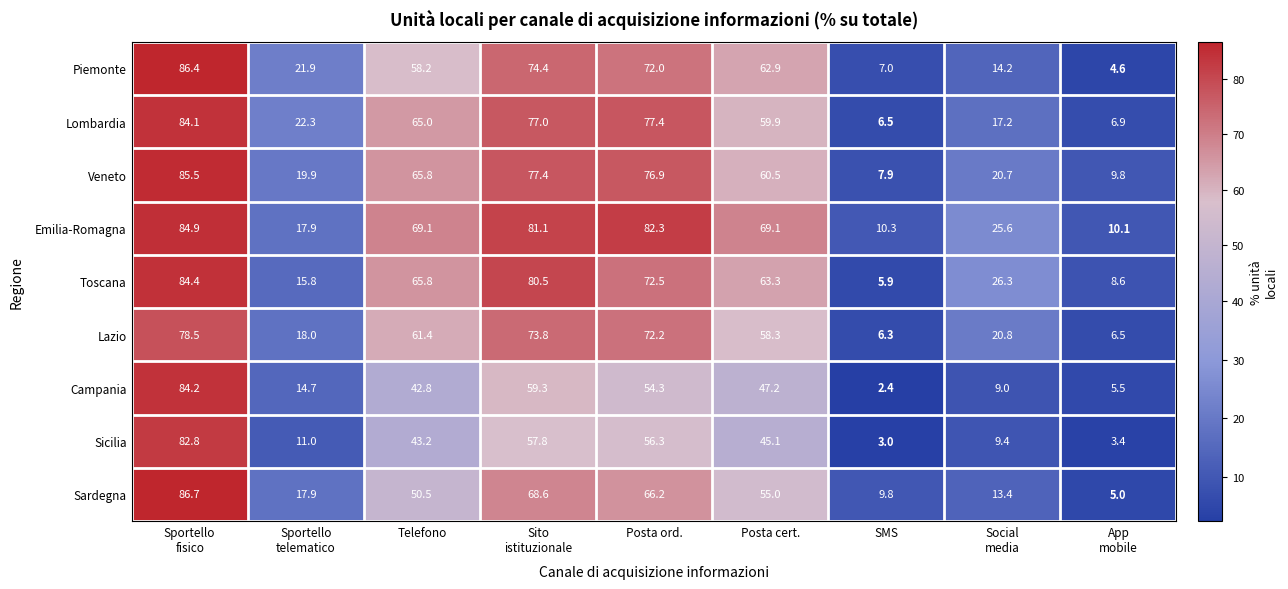

What is the difference between the maximum and minimum values in the Emilia-Romagna series?

74.8